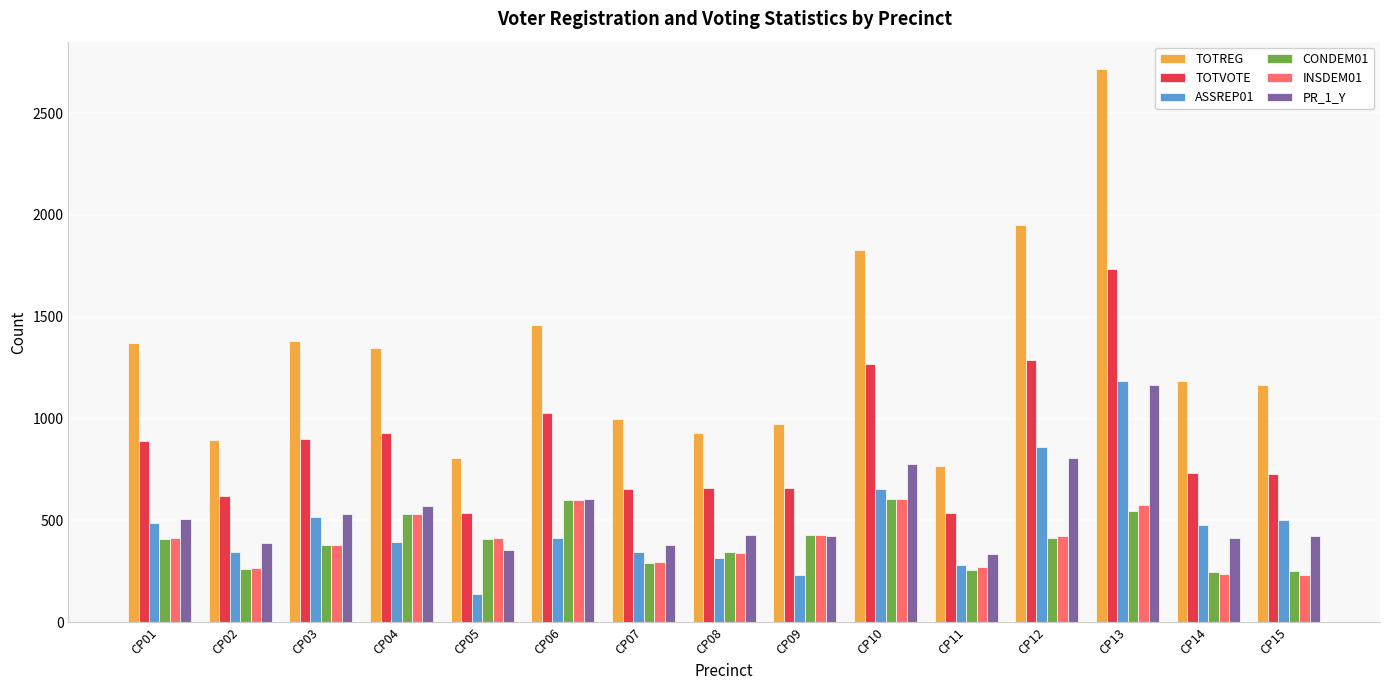

What is the difference between the second highest and minimum values in the INSDEM01 series?

367